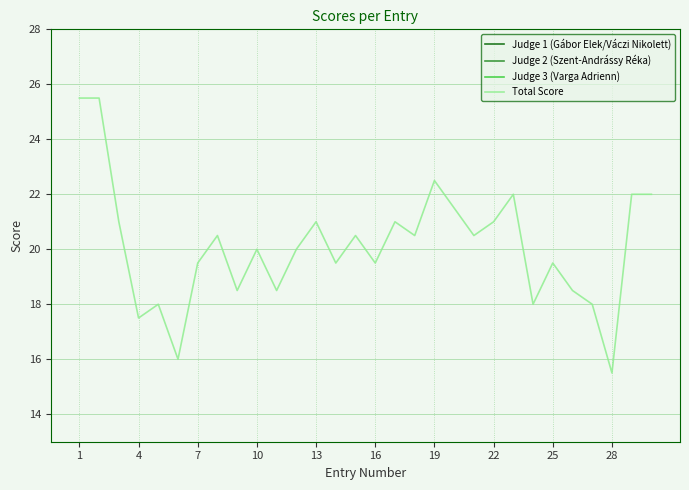

Which category has the lowest value in the Total Score series?

28